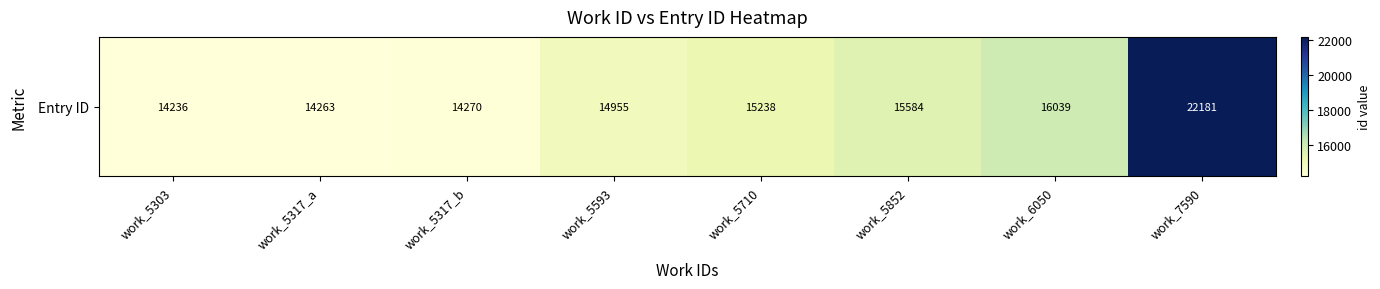

Between work_5317_a and work_5852, which is larger?

work_5852